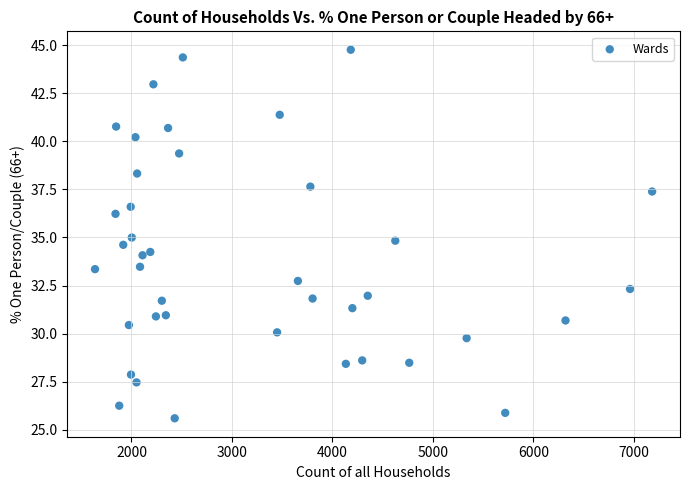

What is the range of Y values (max minus min)?

19.2